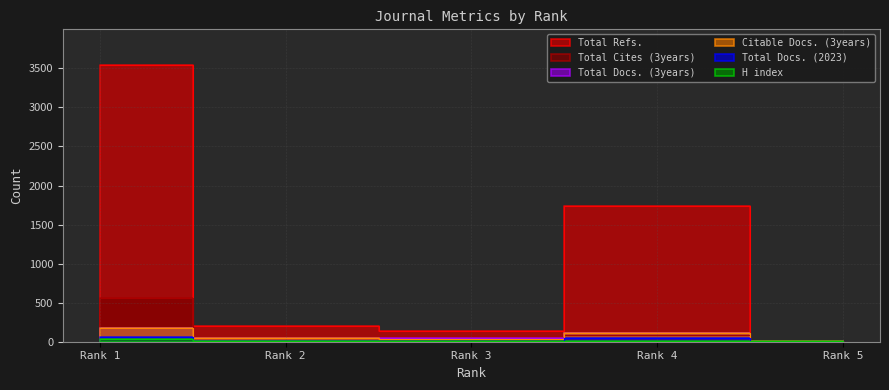

True or false: Total Docs. (2023) and Citable Docs. (3years) intersect in this chart.

False